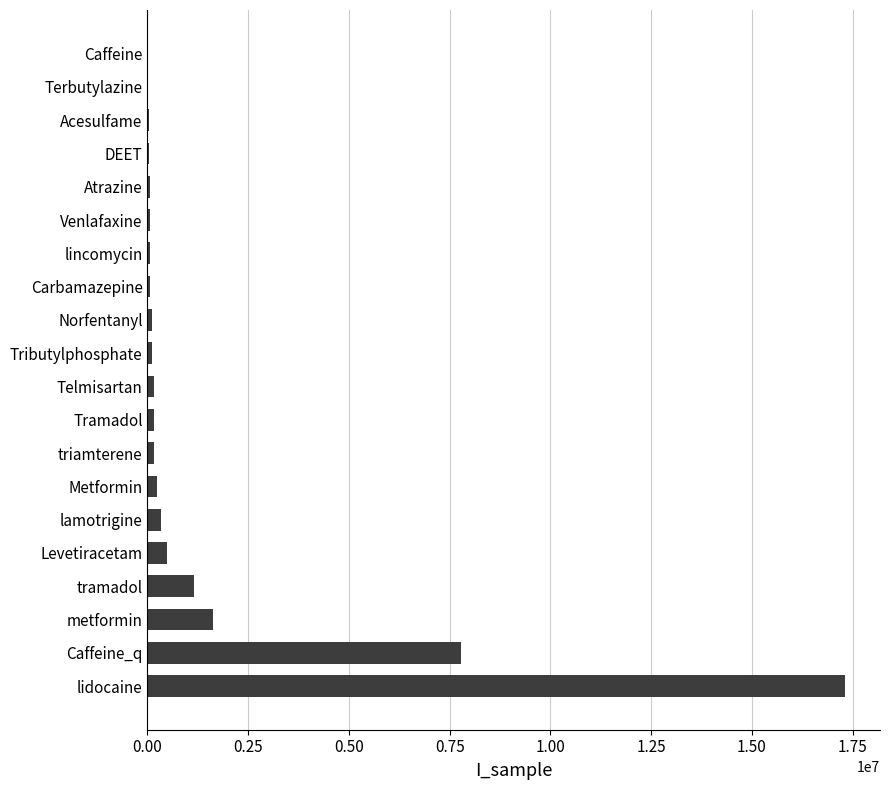

What is the maximum value shown in the chart?

17310953